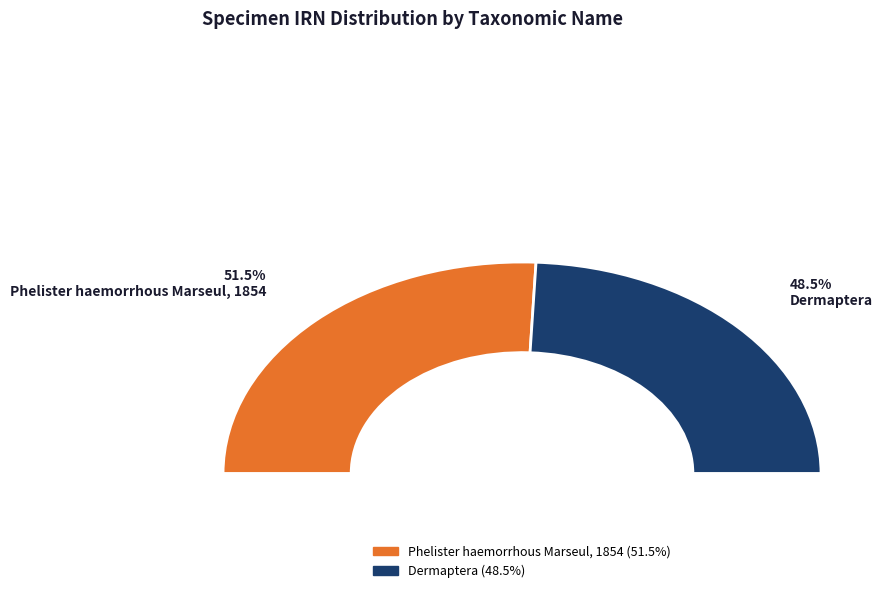

How many slices are in this pie chart?

2